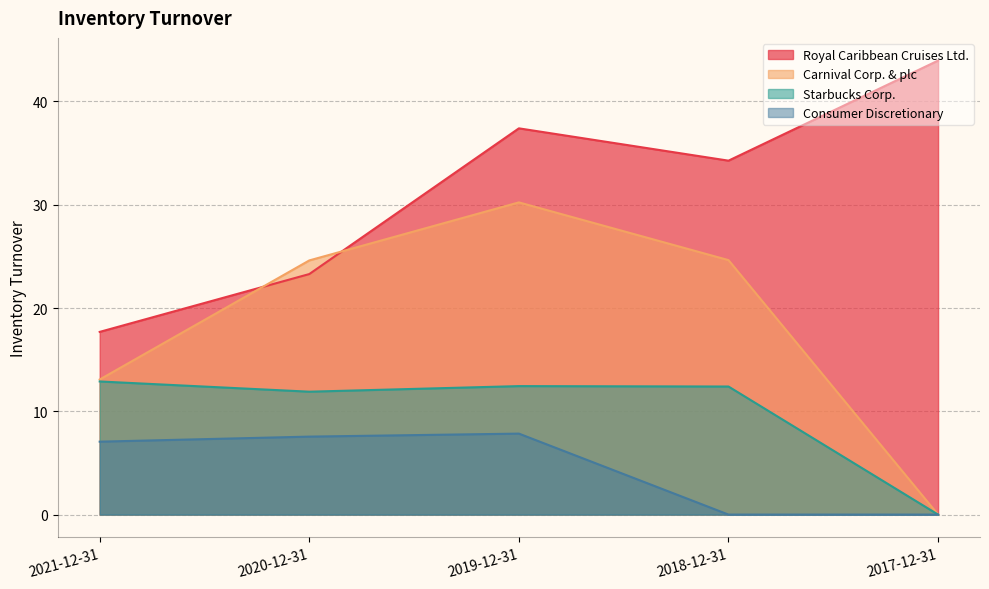

How many interior local peaks does the Royal Caribbean Cruises Ltd. series have?

1